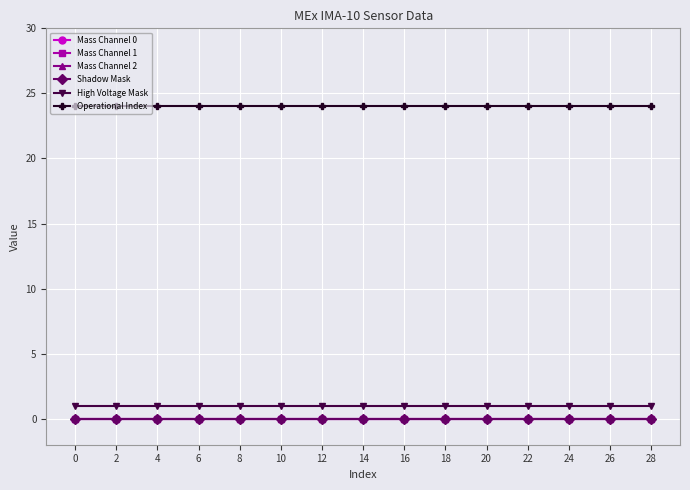

Between 26 and 8, which is larger?

26